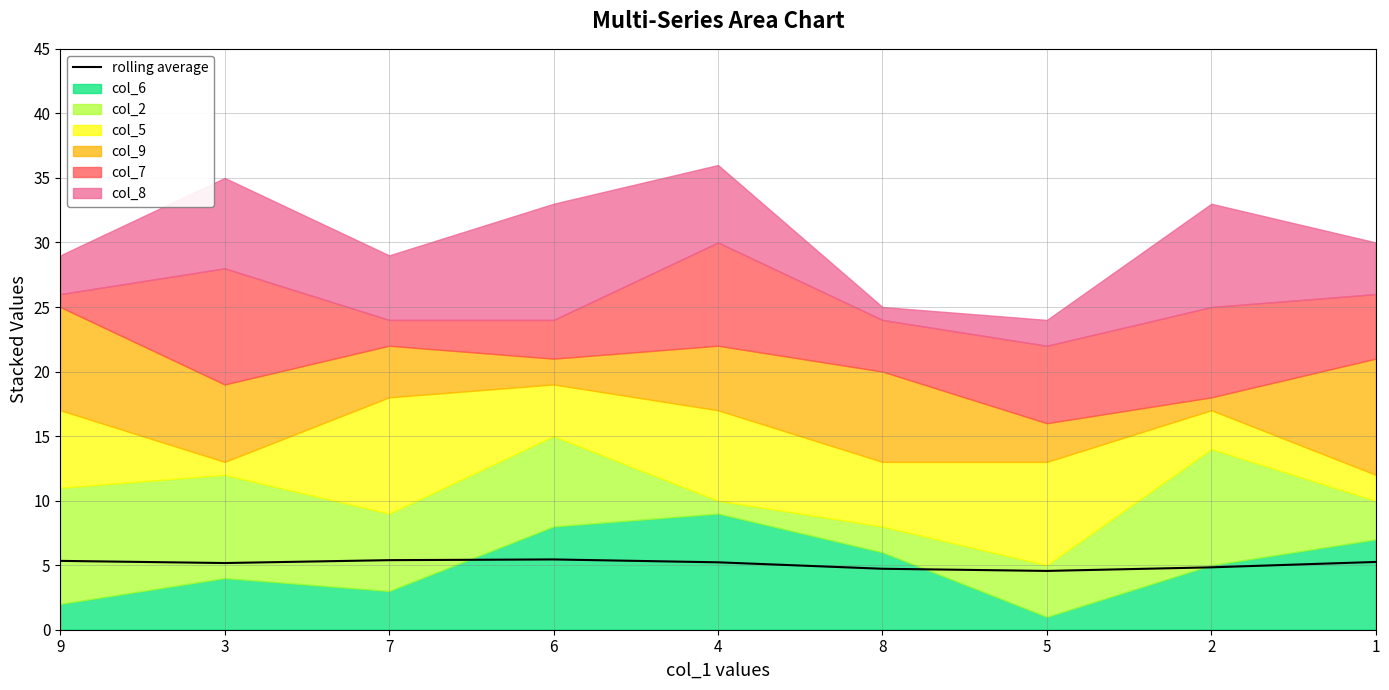

What is the minimum value shown in the chart?

4.6